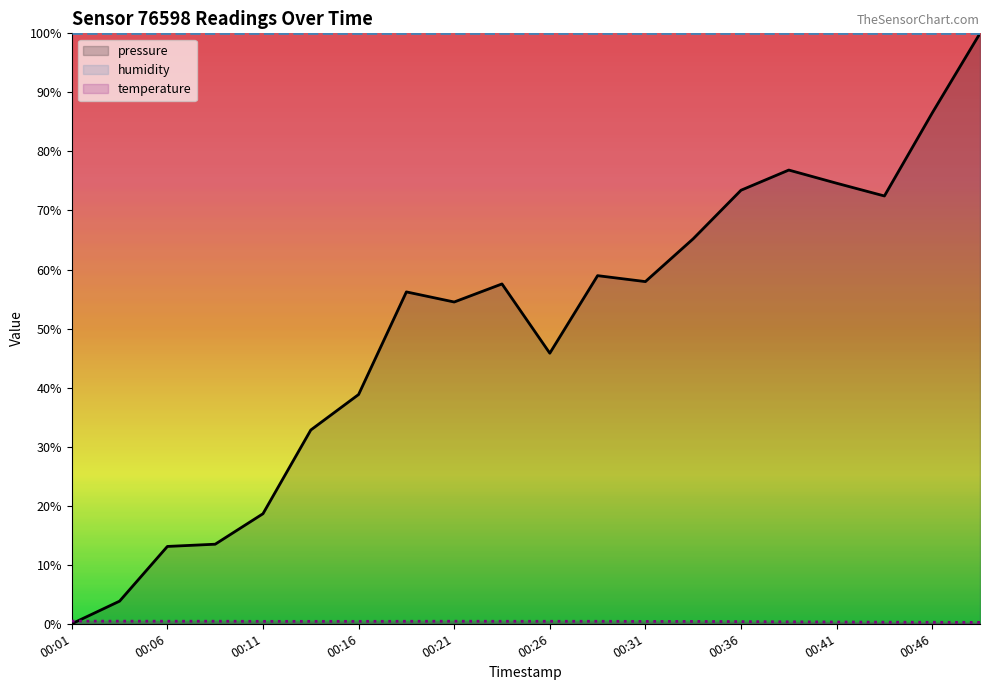

Which series has the widest spread of values?

pressure